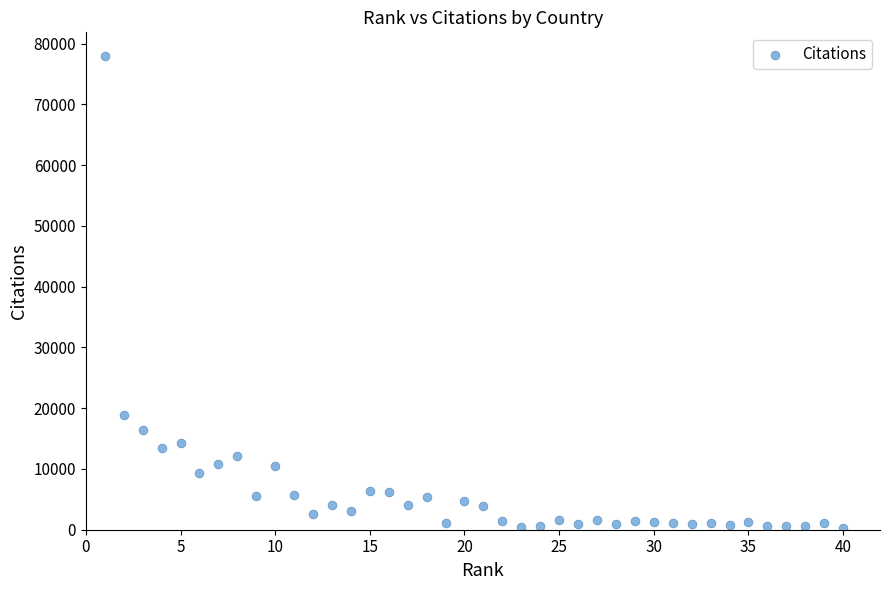

What is the range of X values (max minus min)?

39